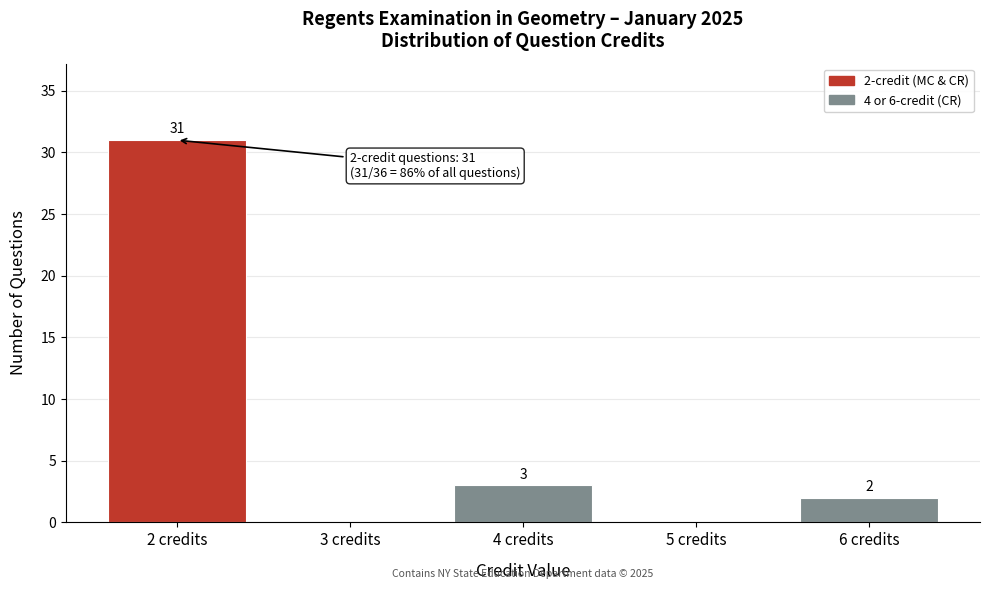

Which range on the x-axis has the tallest bar?

1.5 to 2.5